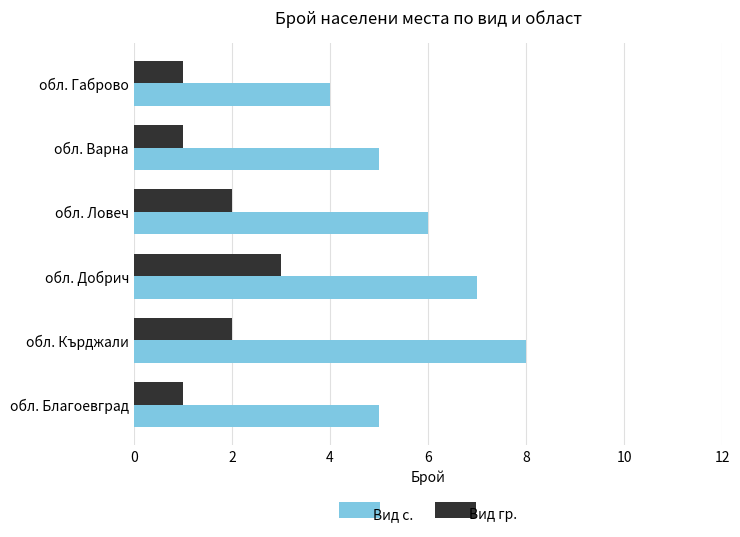

Is the value of Вид гр. at обл. Габрово greater than the value of Вид с. at обл. Ловеч?

No